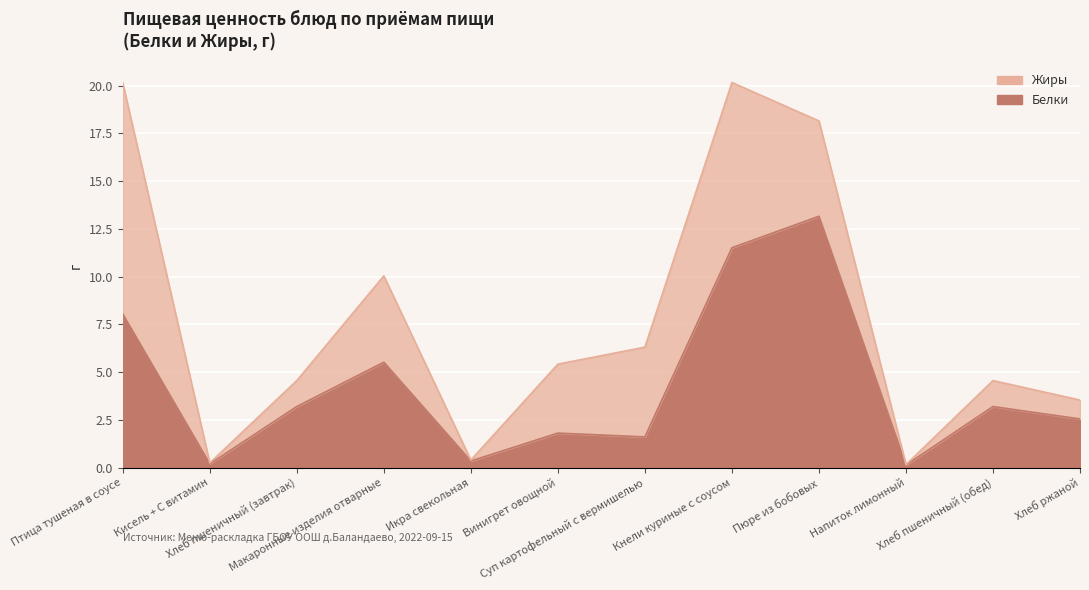

Is it true that the value at Напиток лимонный is 0.1?

False